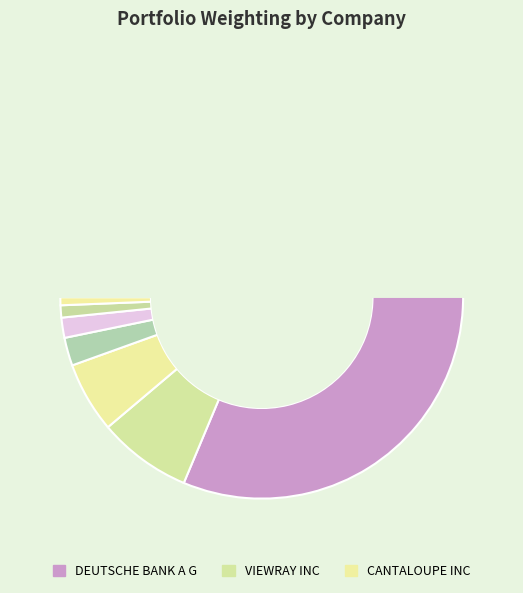

Is it true that TALKSPACE INC is 9% of the pie?

False